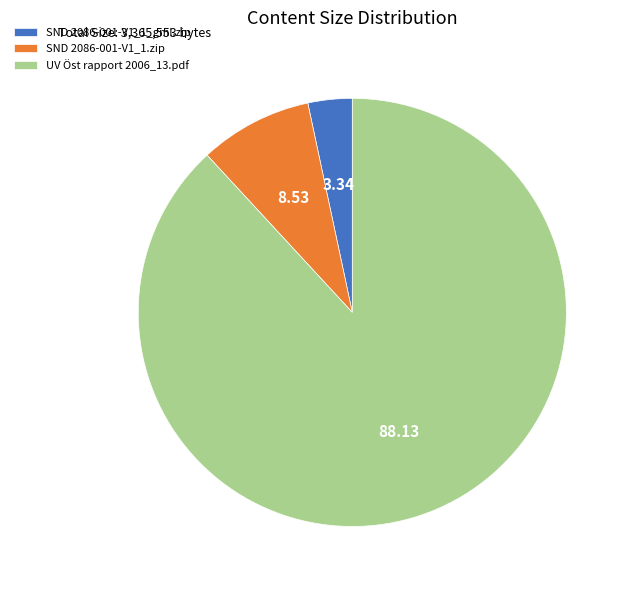

True or false: SND 2086-001-V1_1.zip accounts for 19% of the total.

False